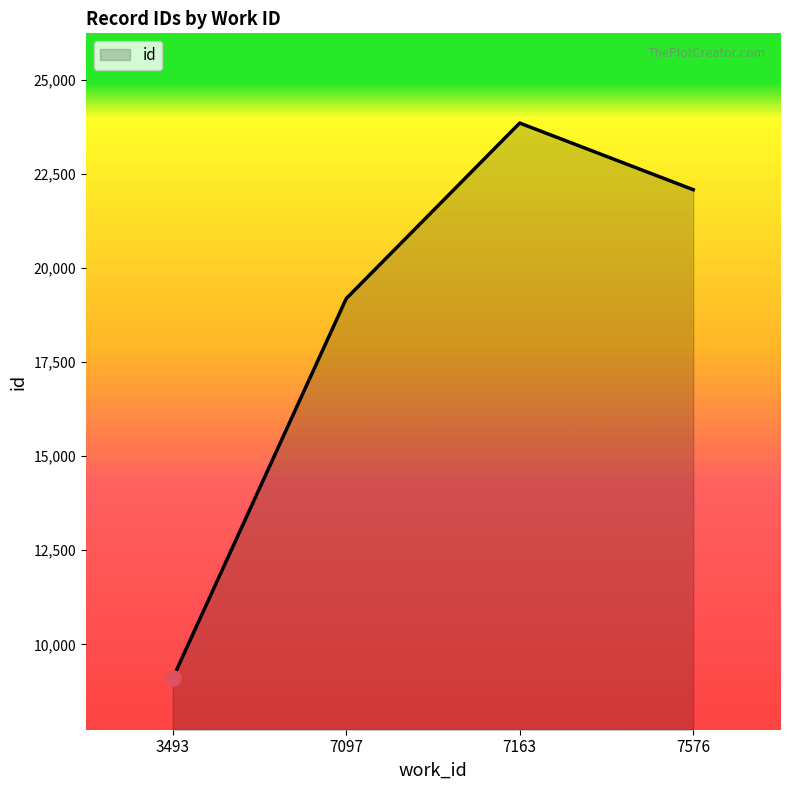

Approximately how many times larger is the value at 3493 compared to 7163?

0.4